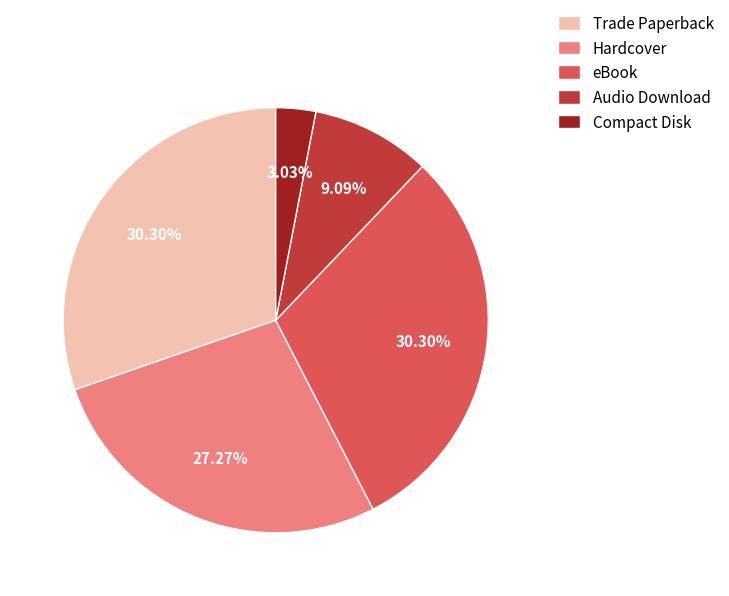

To the nearest percent, what is the difference between the largest and smallest slice percentages?

27%